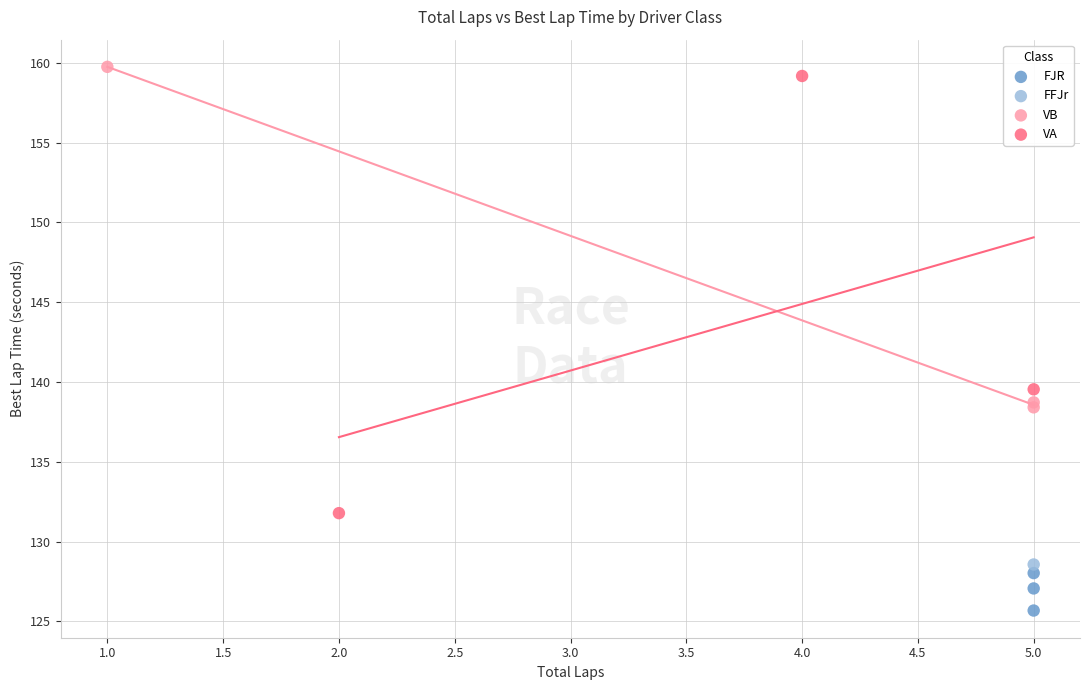

Which series reaches the maximum Y coordinate?

VB